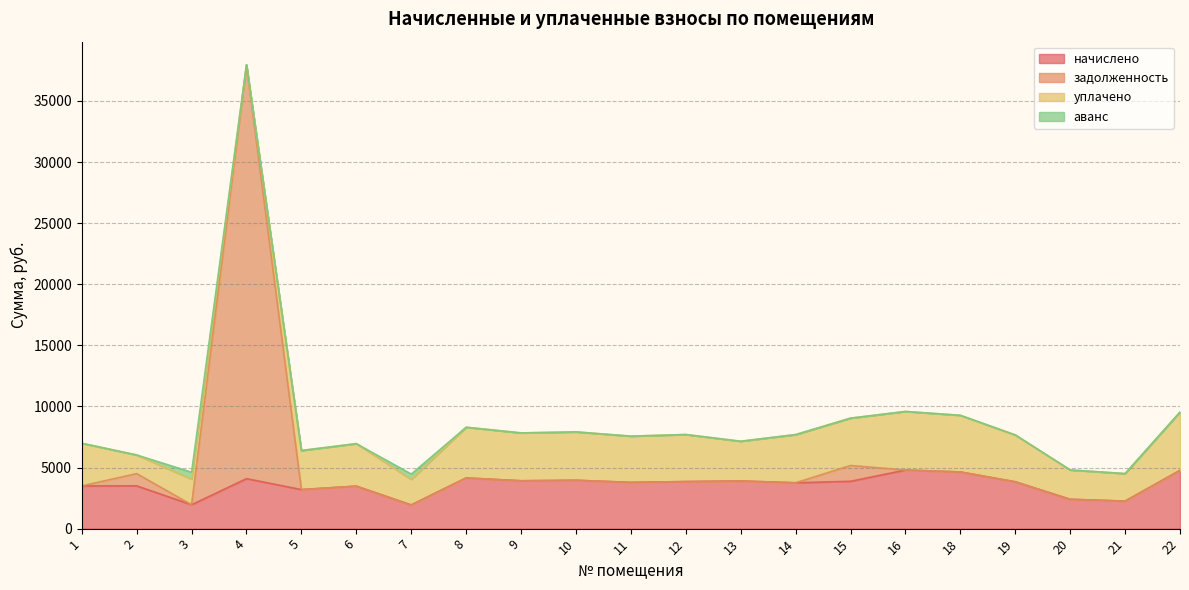

Which has a higher value, 5 or 15?

15